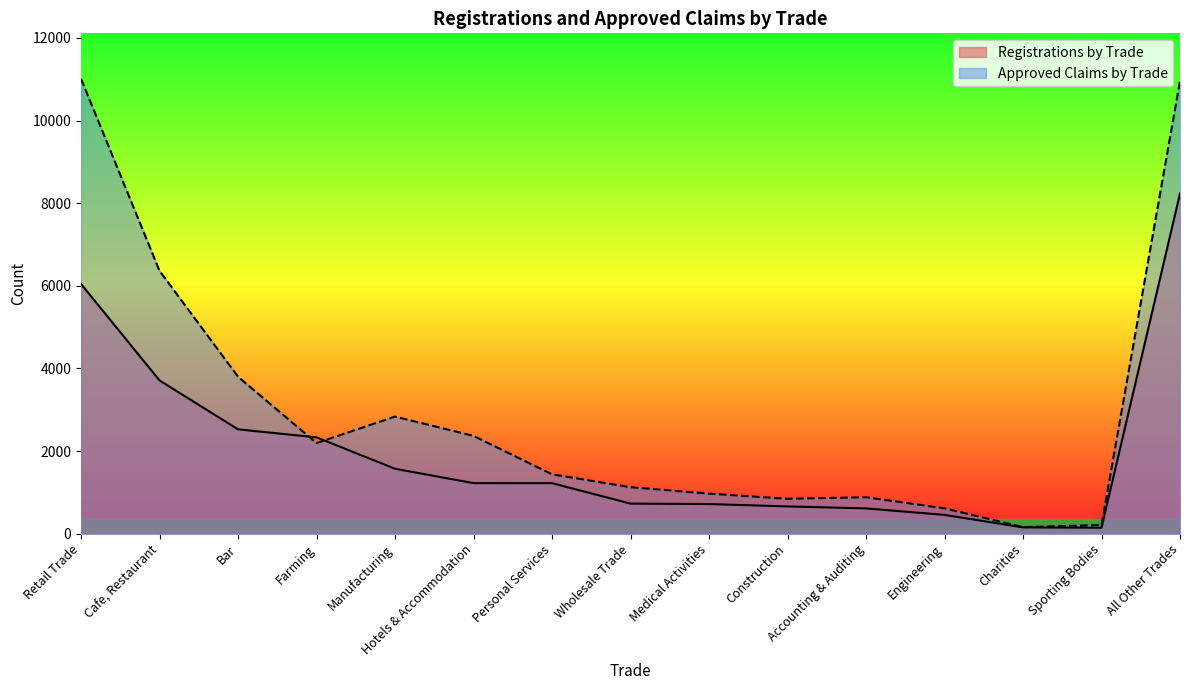

At how many categories does at least one series exceed 7290?

2